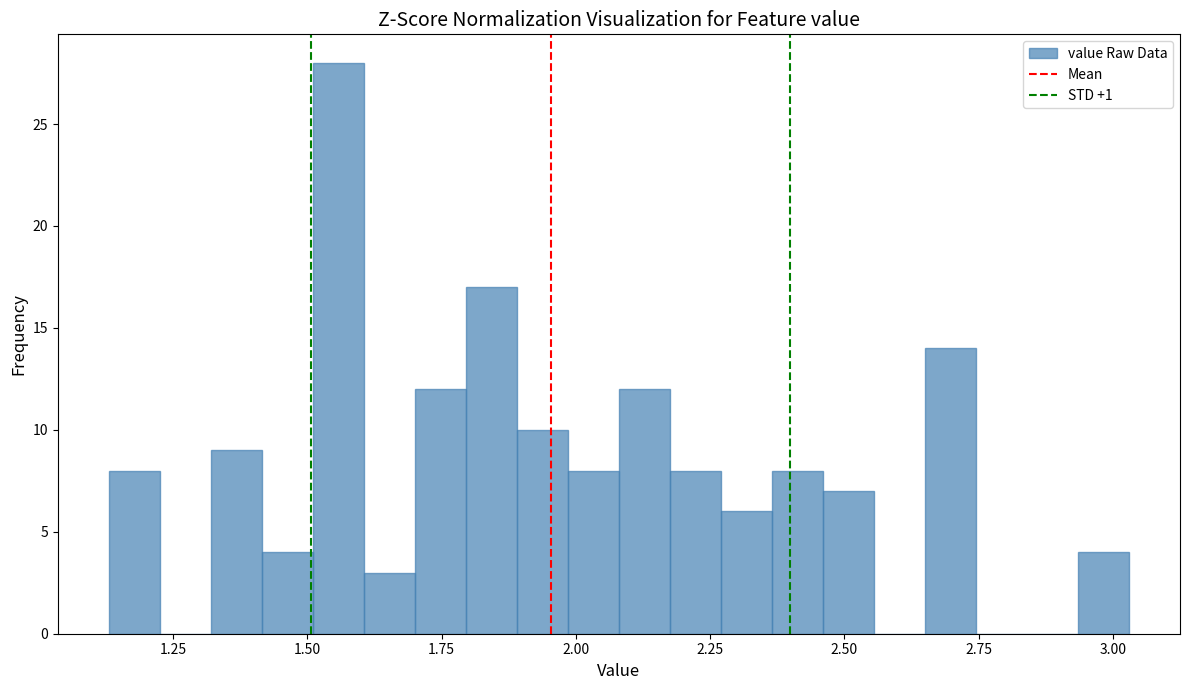

Read against the x-axis, roughly where is the centre of the tallest bar?

1.55